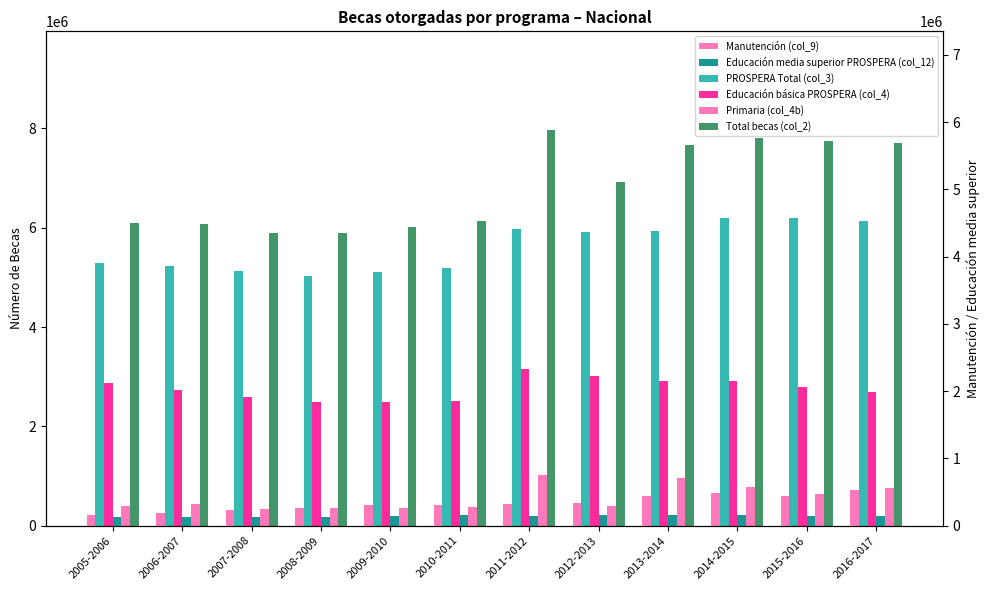

Reading right to left, transcribe all the data shown in this chart.

PROSPERA Total (col_3): 6133087	6198505	6194542	5942743	5923020	5982688	5194228	5102133	5030241	5125759	5225316	5298756
Educación básica PROSPERA (col_4): 2691748	2793478	2918231	2909121	3020067	3163962	2517912	2487271	2496012	2586258	2728676	2867760
Primaria (col_4b): 756154	628371	786018	953596	397323	1014553	378651	356887	354951	337497	425954	391412
Total becas (col_2): 7702378	7739655	7802330	7663109	6916239	7966186	6132383	6021342	5884738	5896530	6075818	6097116
Manutención (col_9): 525015	445766	479841	433896	336914	320828	310690	302671	267385	234211	183042	161787
Educación media superior PROSPERA (col_12): 136645	142003	156961	156110	153410	148603	151856	148374	129597	127743	127627	129588